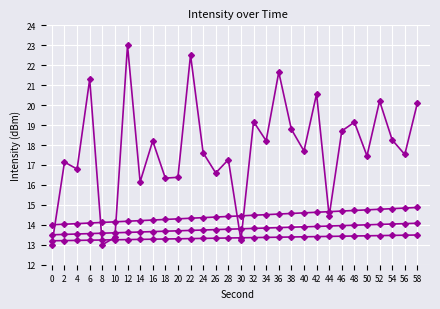

Count the number of categories in the chart.

30